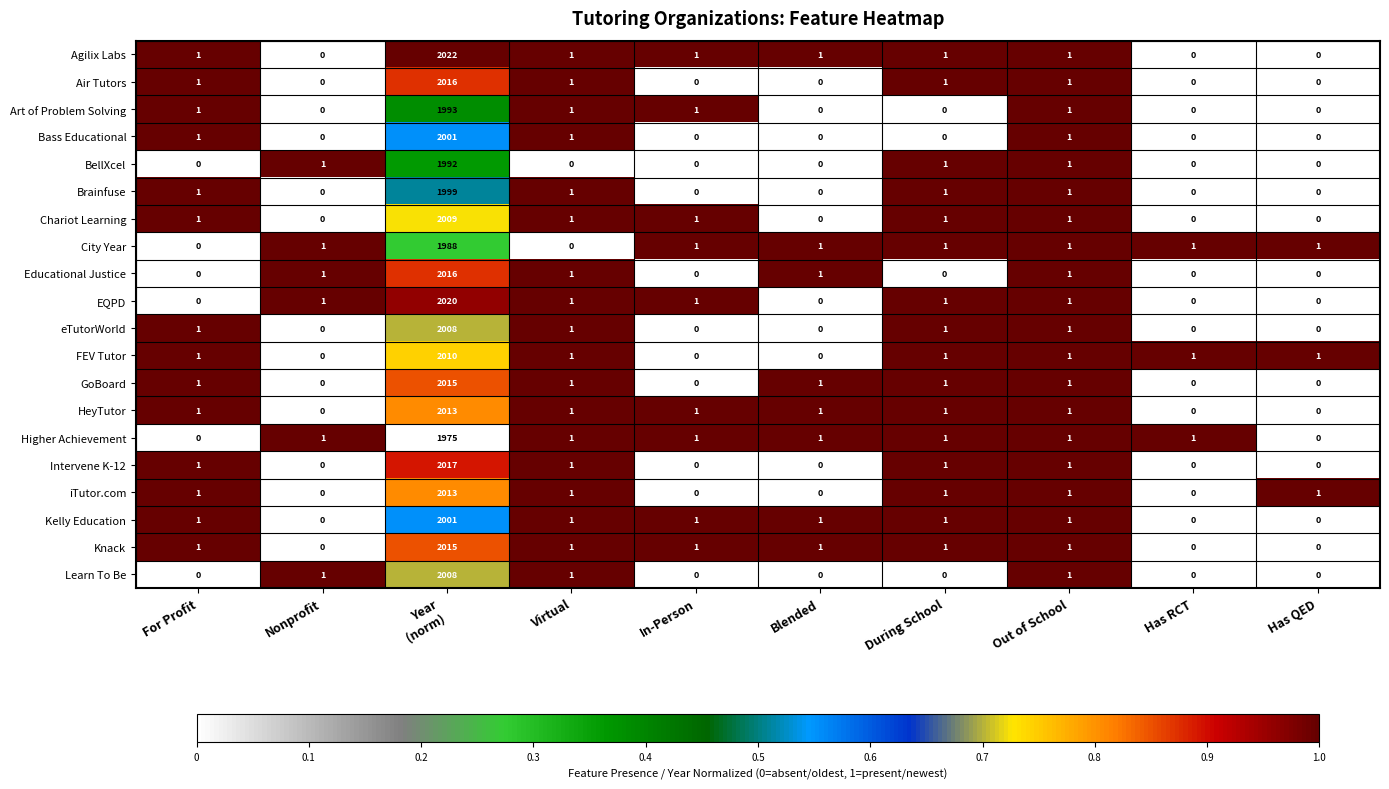

Is it true that City Year equals 0 at In-Person?

False